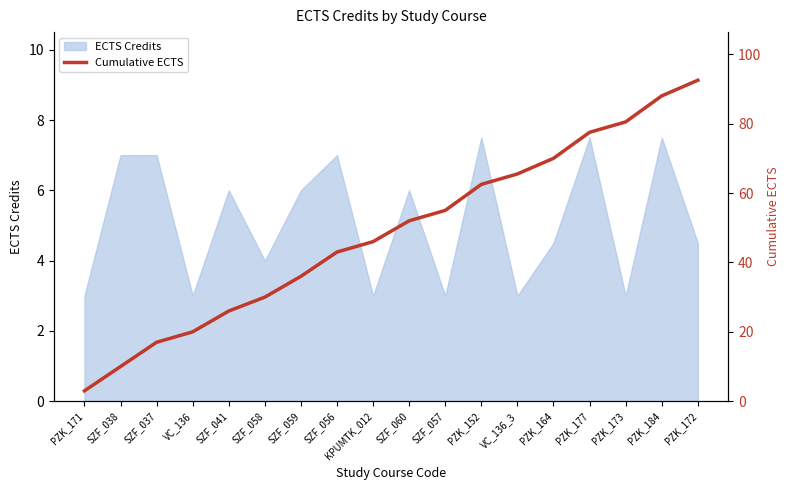

True or false: ECTS Credits has a value of 3.0 at VC_136_3.

True